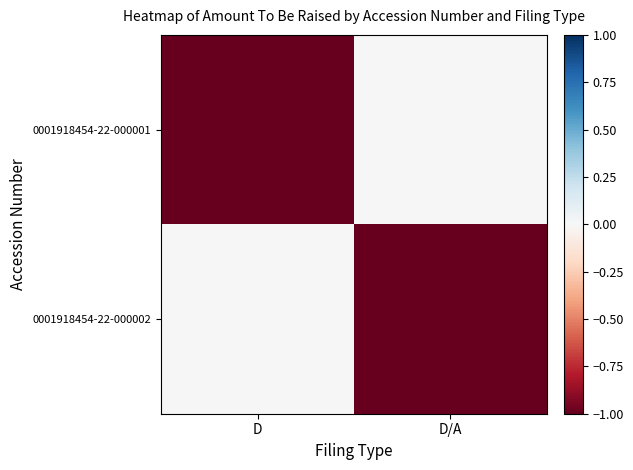

List the series in order of their peak value, lowest first.

0001918454-22-000001, 0001918454-22-000002